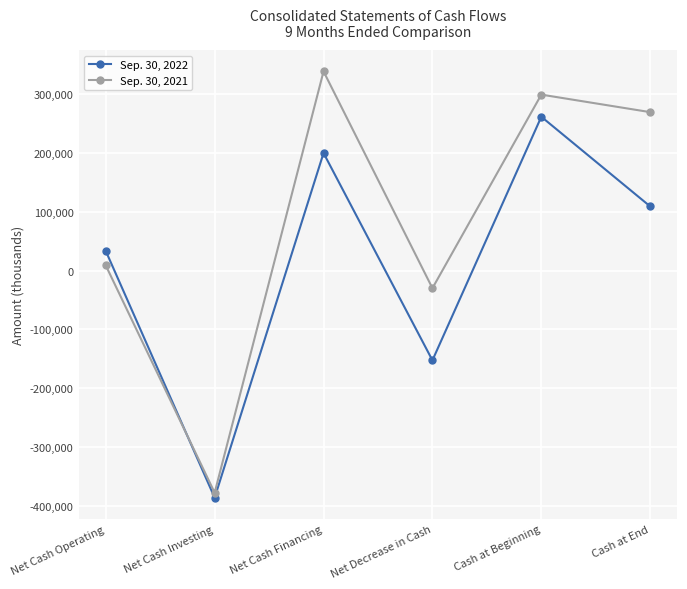

What is the spread (max minus min) of values at Cash at Beginning?

37673